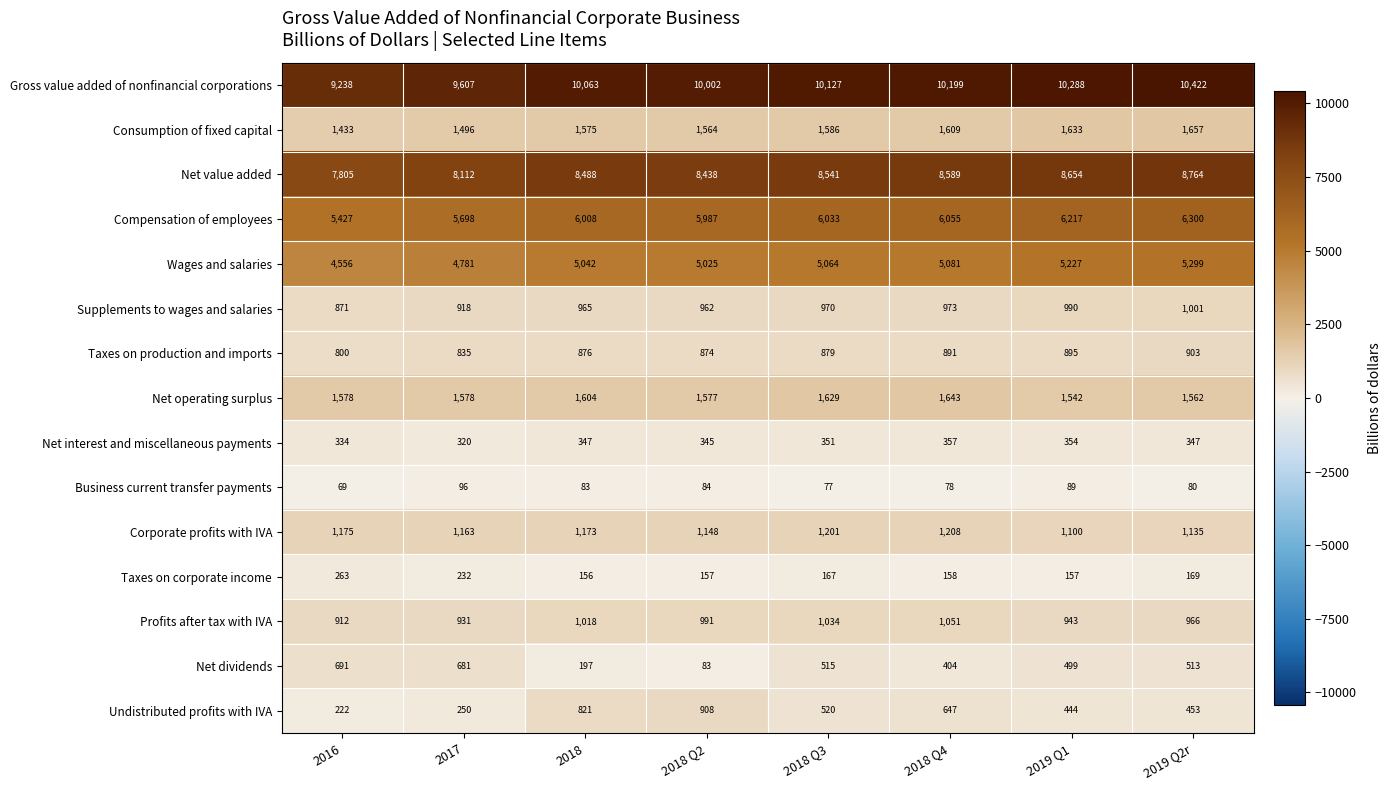

Which series has the largest total across all categories?

Gross value added of nonfinancial corporations